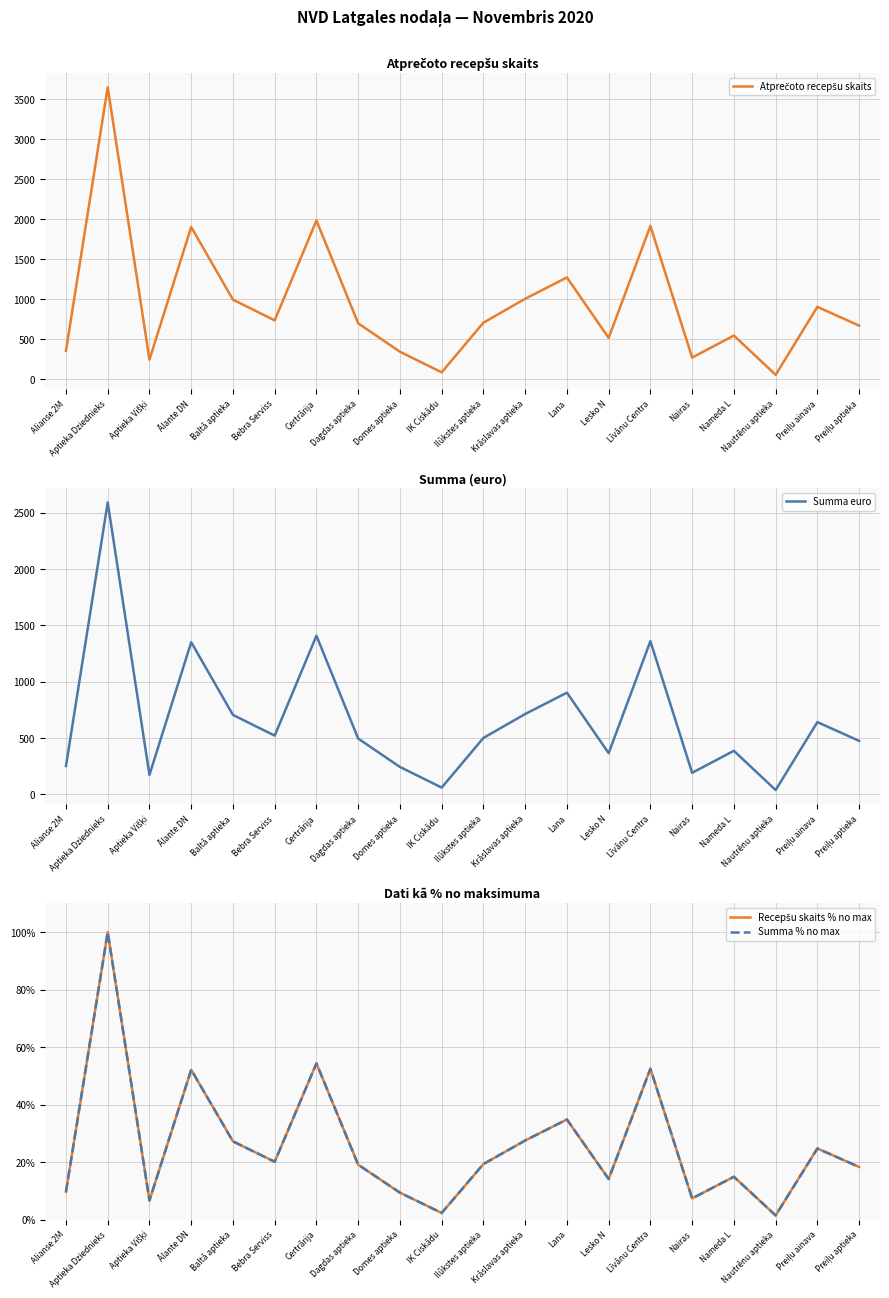

How many data points in Recepšu skaits % no max are above 19?

11